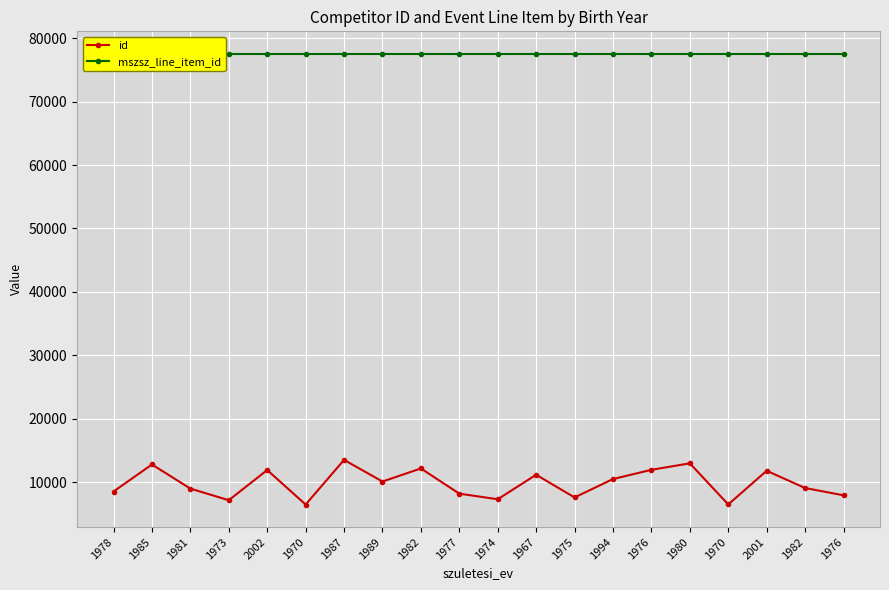

Reading right to left, extract all data points from this chart.

id: 1976=7937	1982=9091	2001=11803	1970=6500	1980=12980	1976=11957	1994=10504	1975=7604	1967=11179	1974=7317	1977=8199	1982=12171	1989=10111	1987=13519	1970=6486	2002=11922	1973=7164	1981=8997	1985=12796	1978=8539
mszsz_line_item_id: 1976=77519	1982=77519	2001=77519	1970=77519	1980=77519	1976=77519	1994=77519	1975=77519	1967=77519	1974=77519	1977=77519	1982=77519	1989=77519	1987=77519	1970=77519	2002=77519	1973=77519	1981=77519	1985=77519	1978=77519